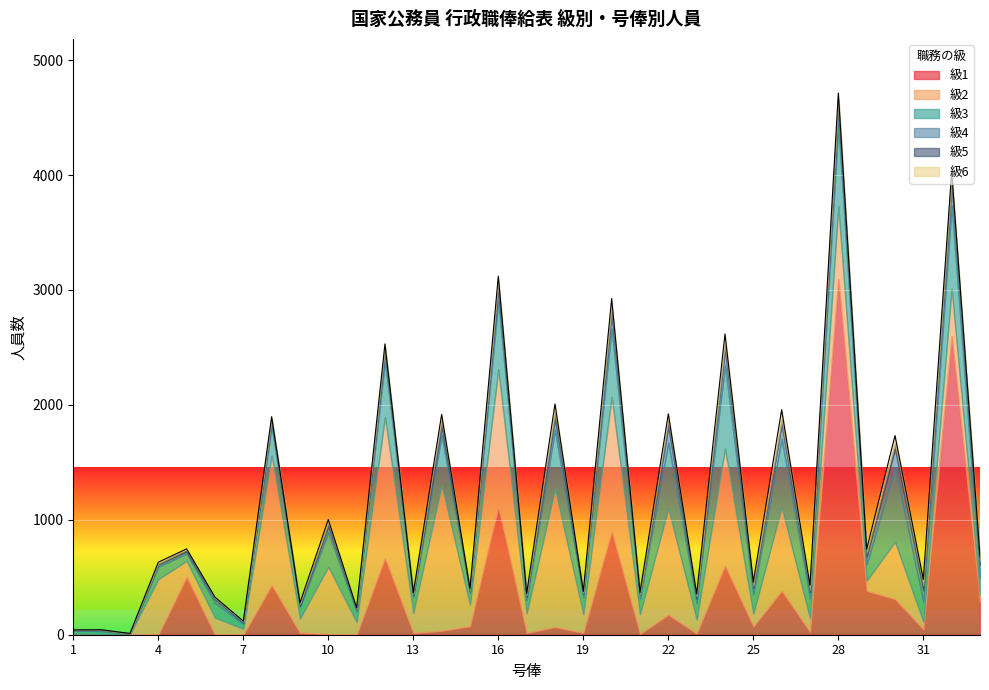

At which category is the sum across all series the highest?

28